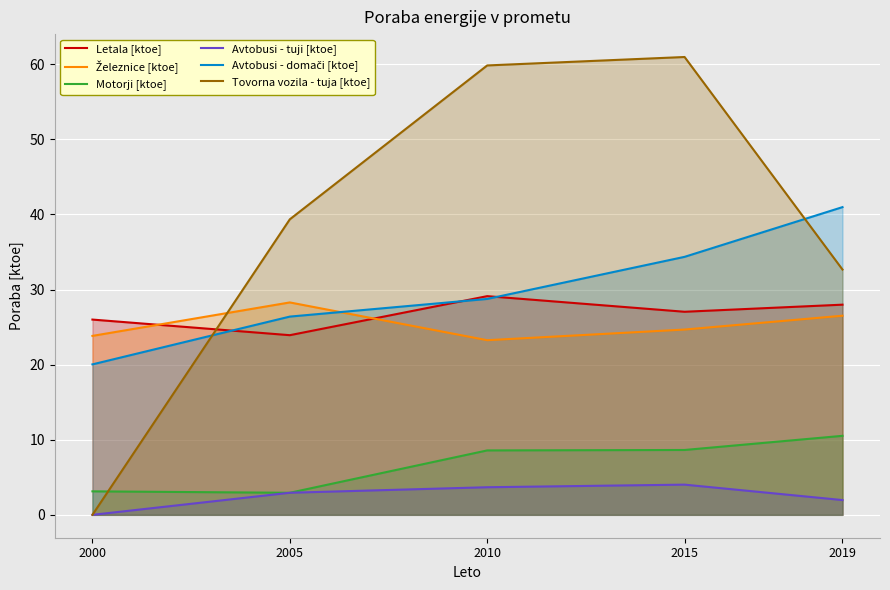

Where is the first local maximum for Avtobusi - tuji [ktoe]?

2015